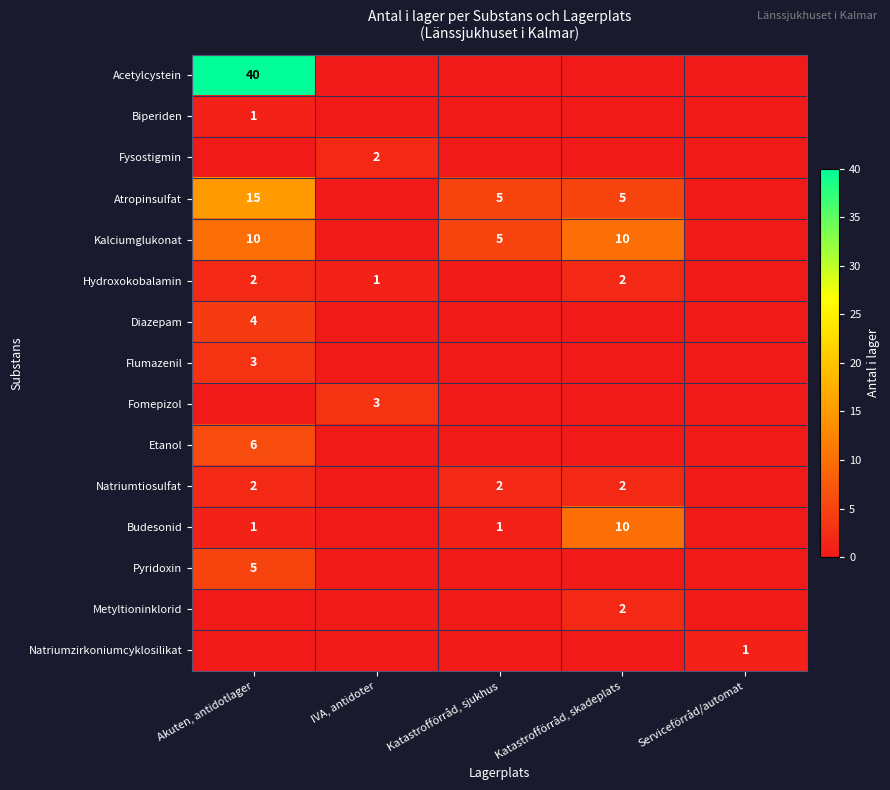

Is it true that Natriumtiosulfat equals 3 at Akuten, antidotlager?

False